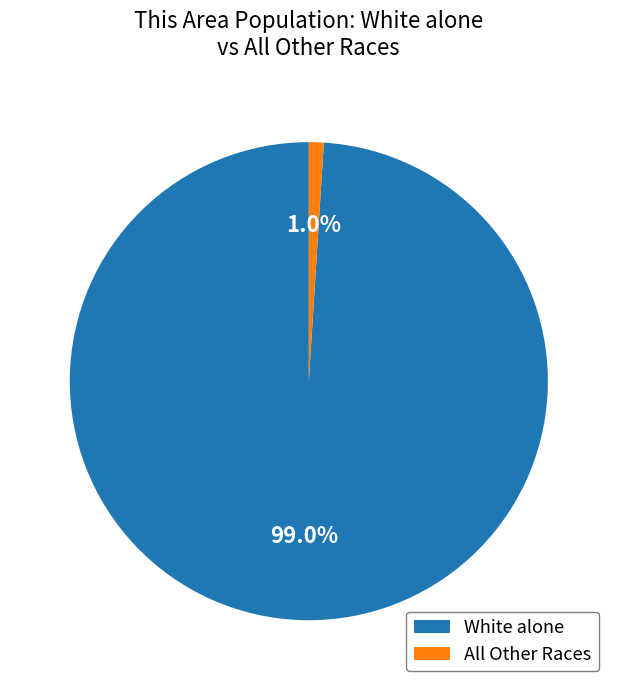

How many segments does this pie chart have?

2